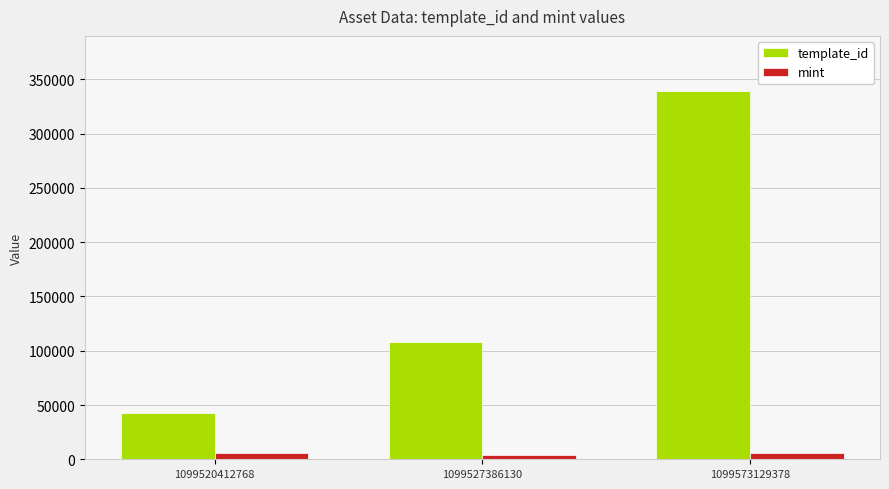

What is the difference between the mint values at 1099527386130 and 1099520412768?

1376